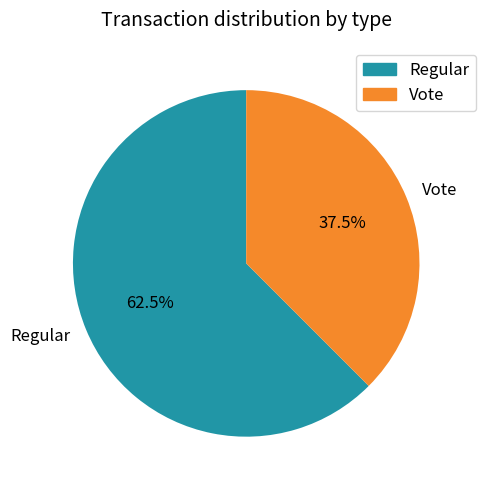

Is there any slice that represents more than half of the pie?

Yes